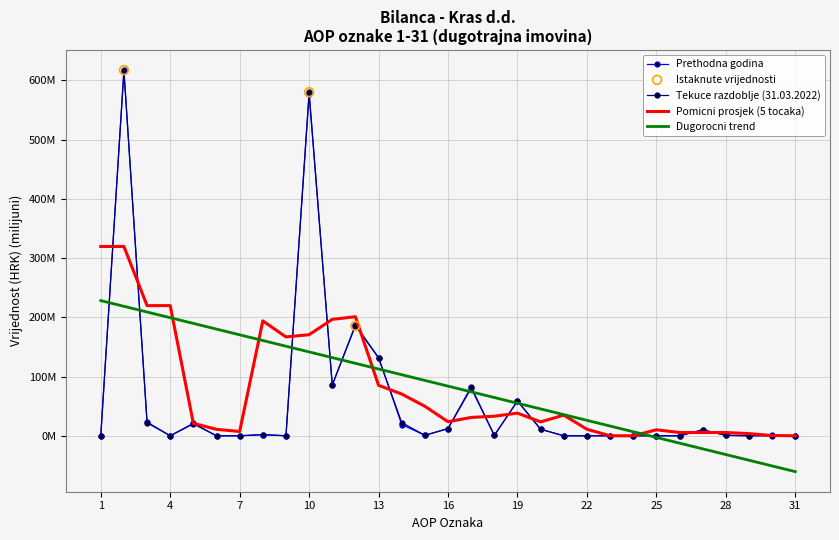

Which series has the largest total across all categories?

Tekuce razdoblje